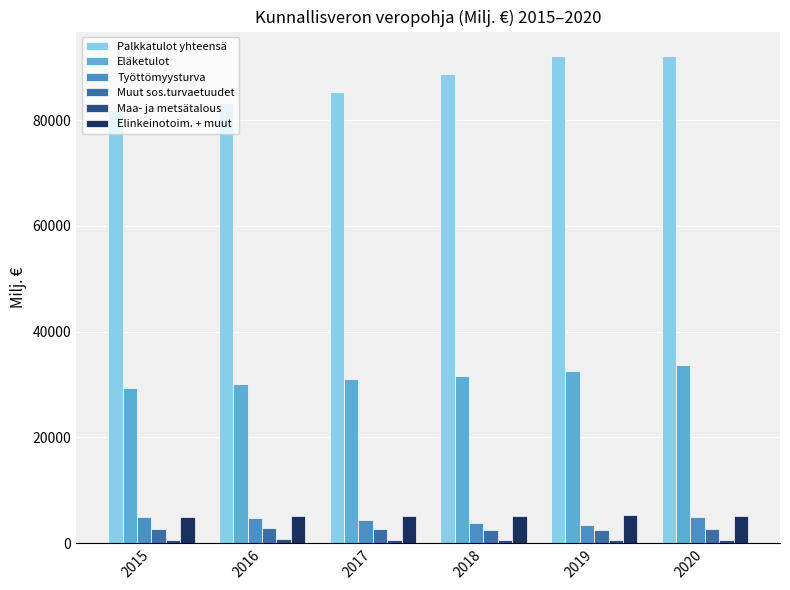

What is the total value across all series at 2016?

126931.3